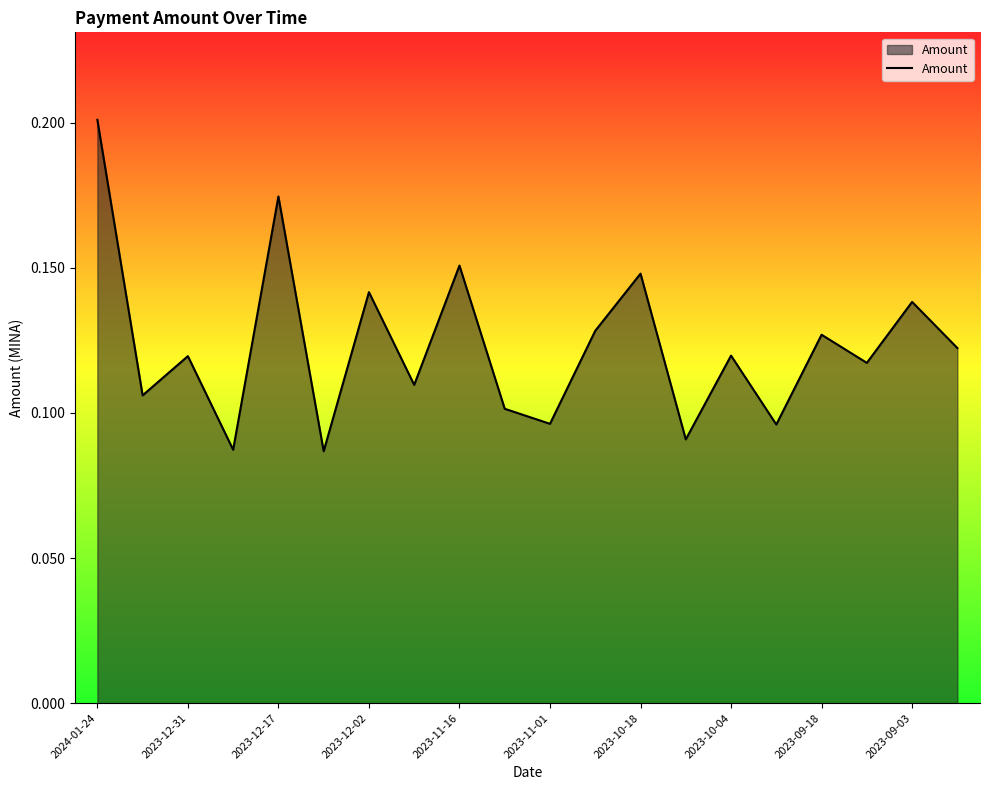

Does the chart have visible grid lines?

No